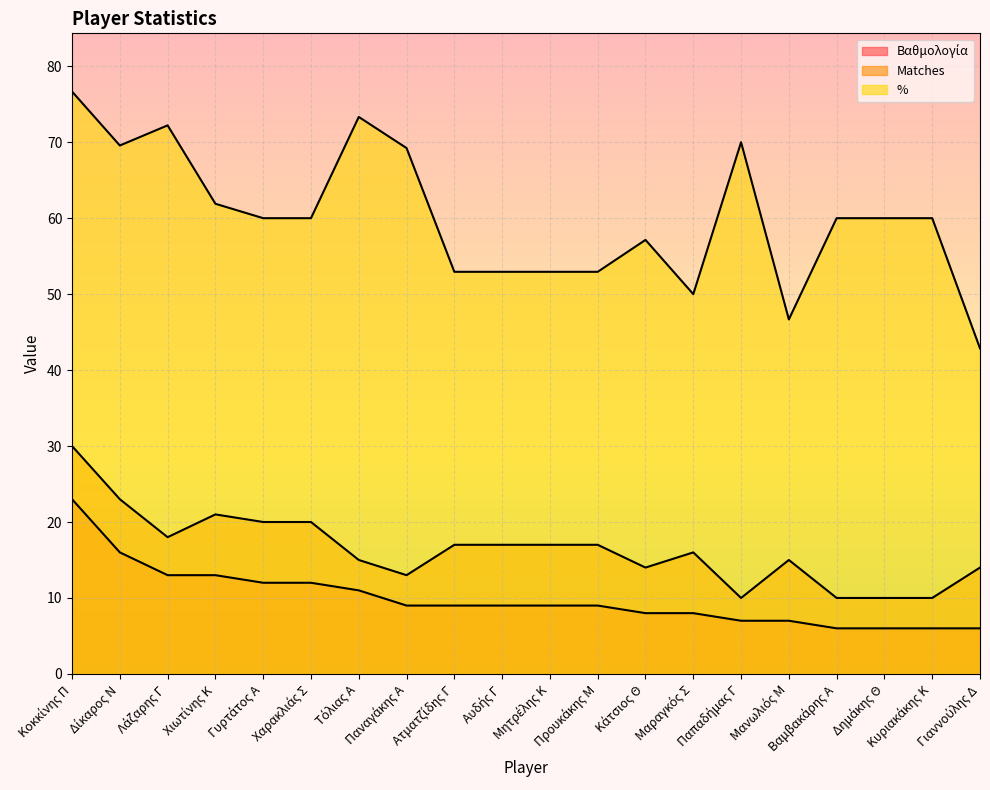

What is the spread (max minus min) of values at Γιαννούλης Δ?

36.9